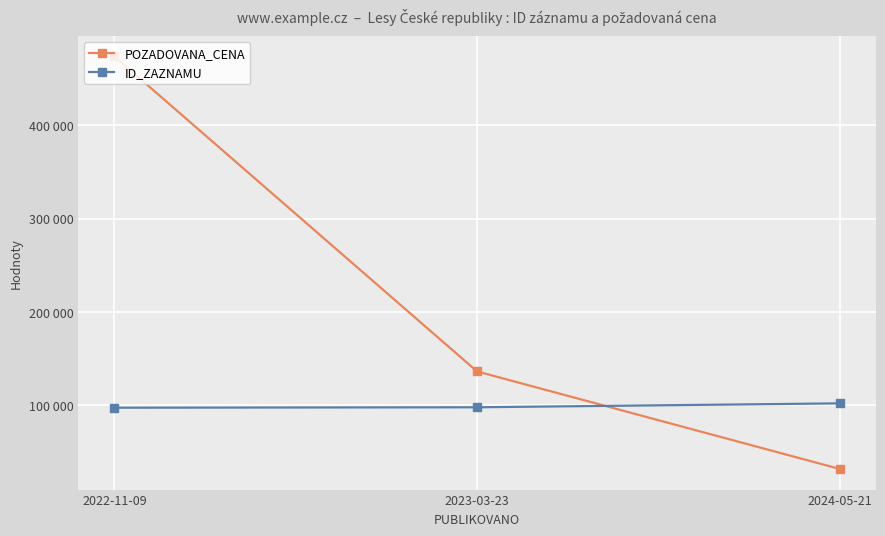

Reading left to right, extract all data points from this chart.

POZADOVANA_CENA: 2022-11-09=474100	2023-03-23=136100	2024-05-21=31500
ID_ZAZNAMU: 2022-11-09=97199	2023-03-23=97668	2024-05-21=101867